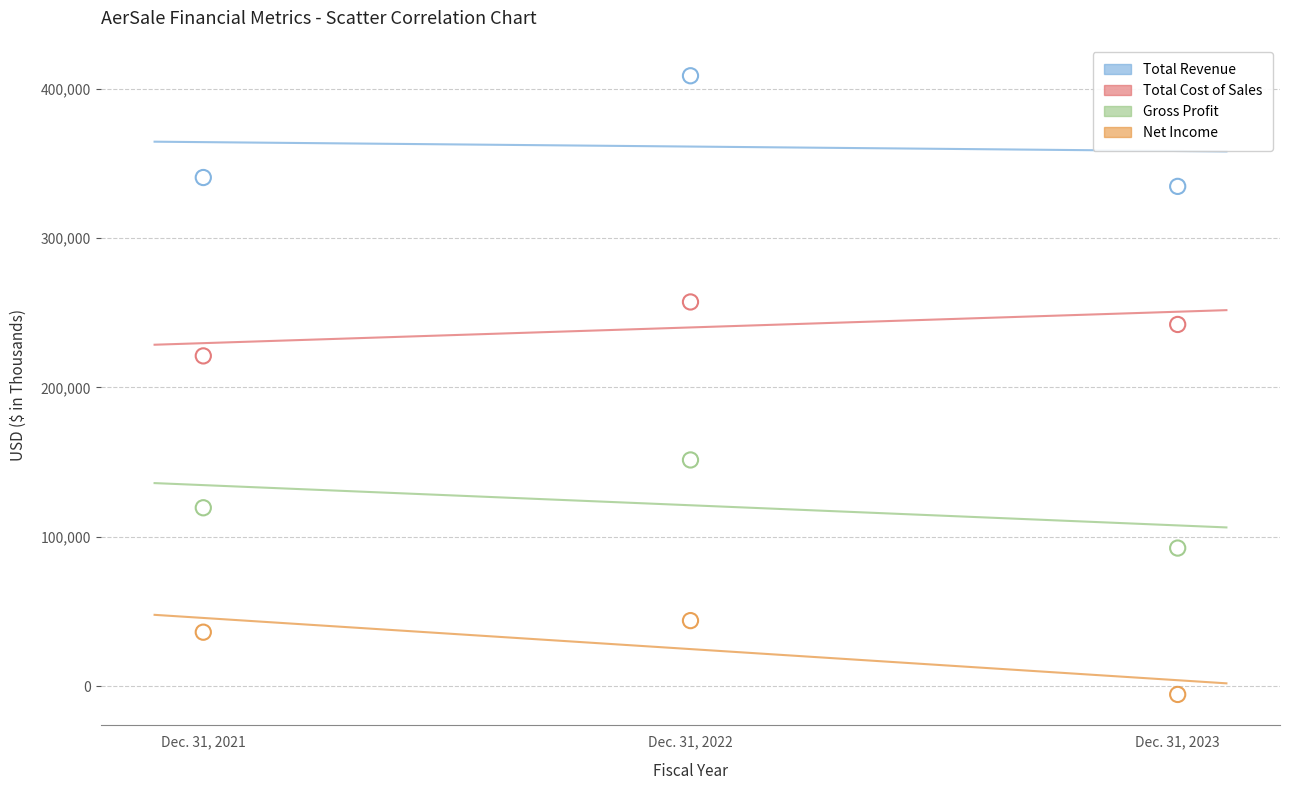

Which series contains the highest Y value?

Total Revenue